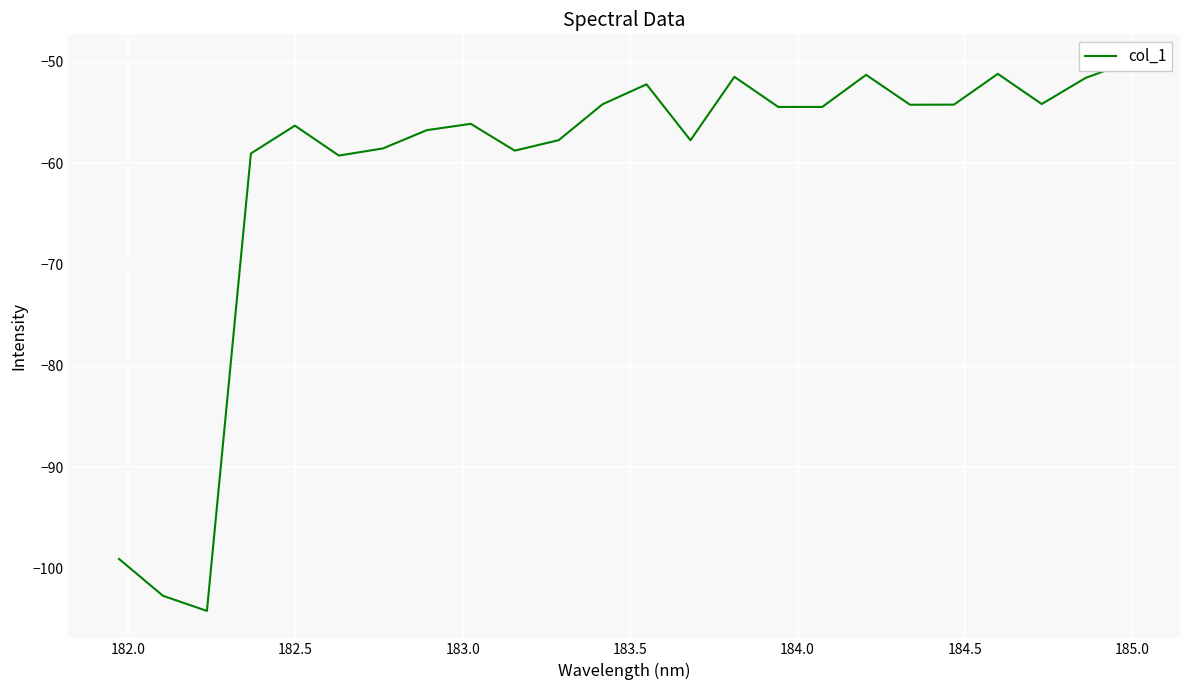

What is the difference between the maximum and minimum values?

54.2